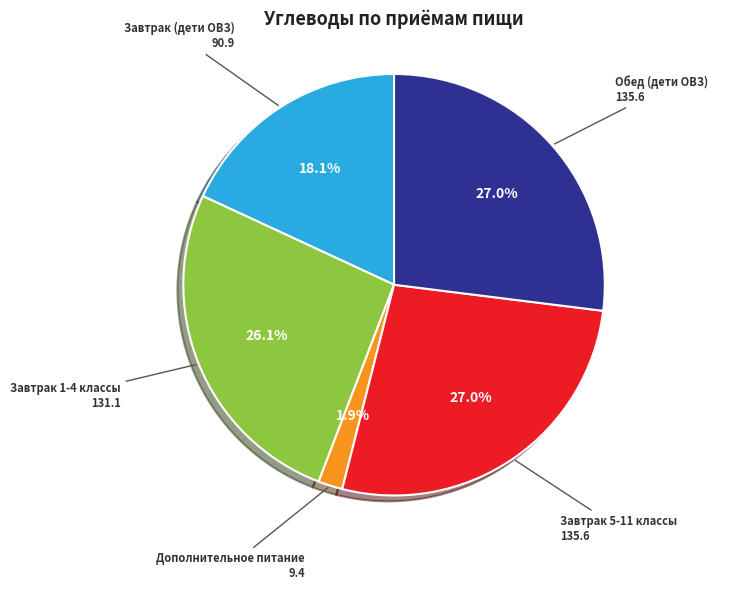

Is there any slice that represents more than half of the pie?

No